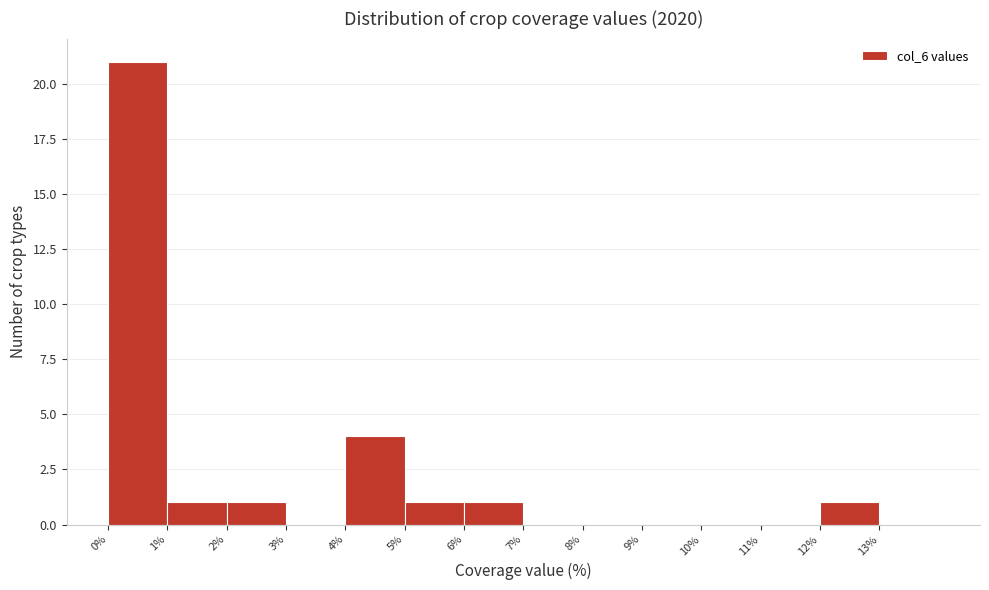

Which range on the x-axis has the tallest bar?

0 to 1